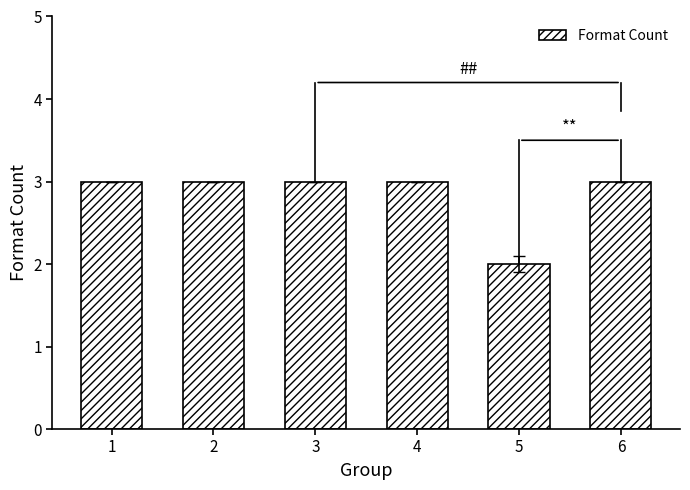

True or false: the data shows 4 at 4.

False